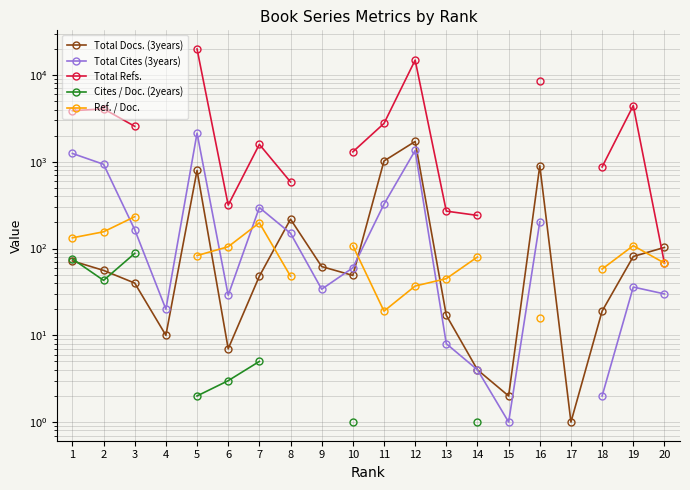

Does the chart have visible grid lines?

Yes